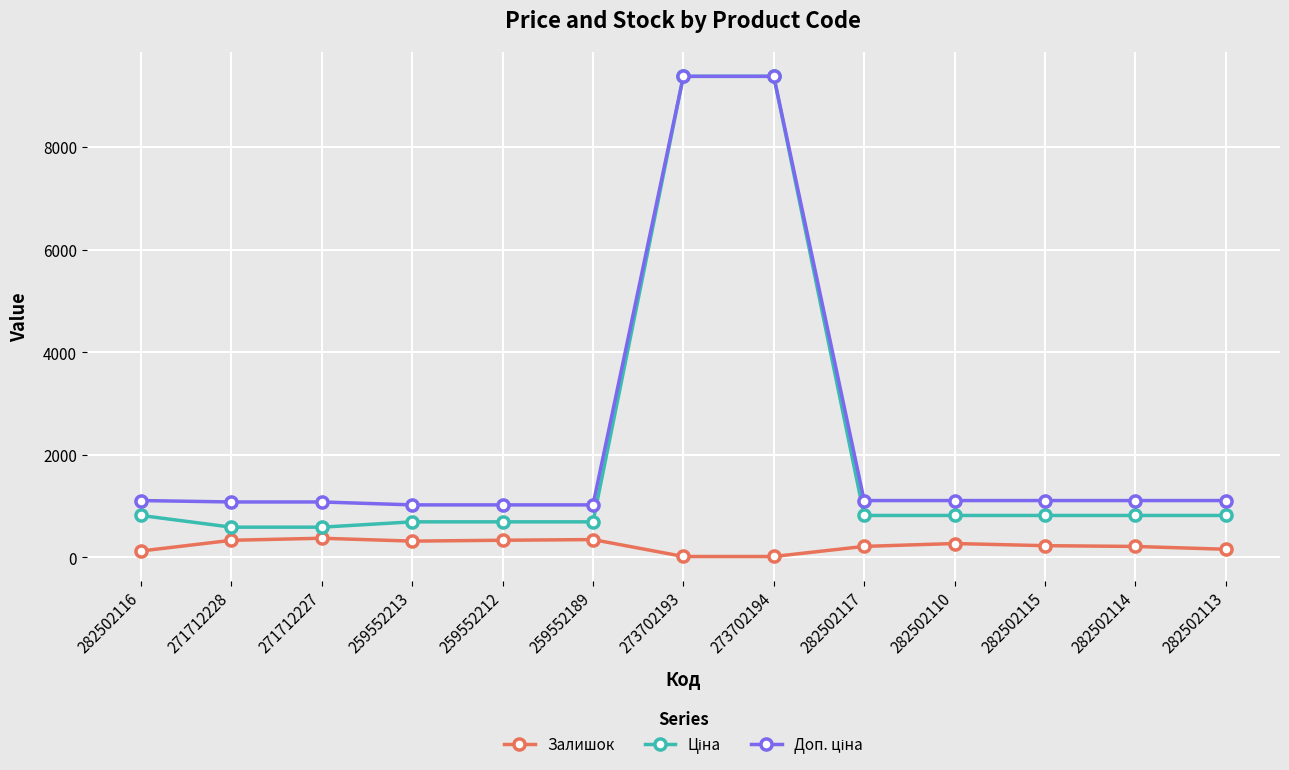

Count the number of data series in this chart.

3